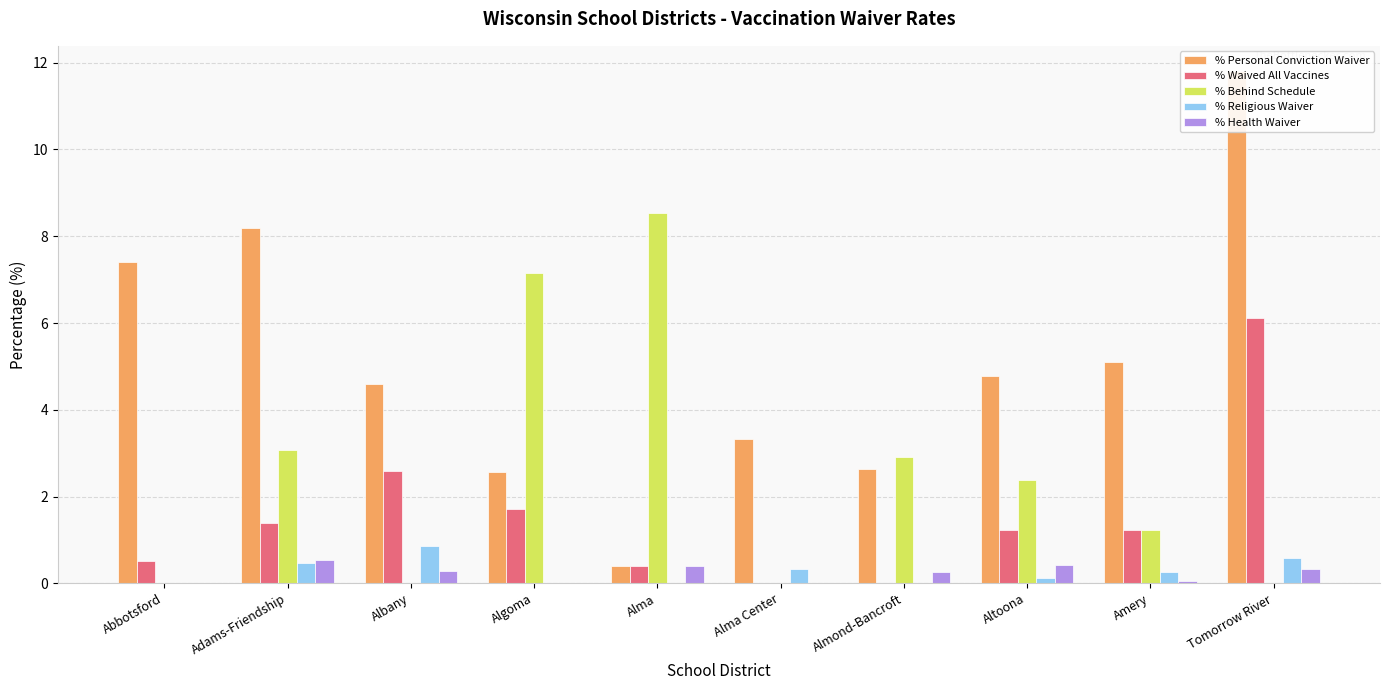

What is the average value of the % Personal Conviction Waiver series?

5.1